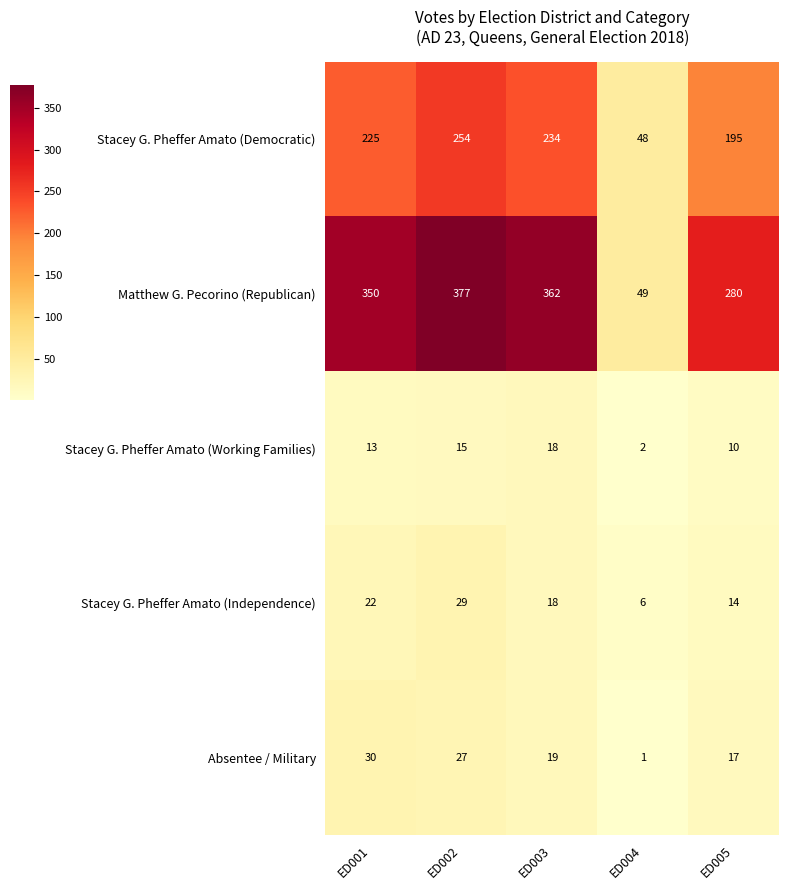

Reading right to left, list all the values displayed in this chart.

Stacey G. Pheffer Amato (Democratic): ED005=195	ED004=48	ED003=234	ED002=254	ED001=225
Matthew G. Pecorino (Republican): ED005=280	ED004=49	ED003=362	ED002=377	ED001=350
Stacey G. Pheffer Amato (Working Families): ED005=10	ED004=2	ED003=18	ED002=15	ED001=13
Stacey G. Pheffer Amato (Independence): ED005=14	ED004=6	ED003=18	ED002=29	ED001=22
Absentee / Military: ED005=17	ED004=1	ED003=19	ED002=27	ED001=30